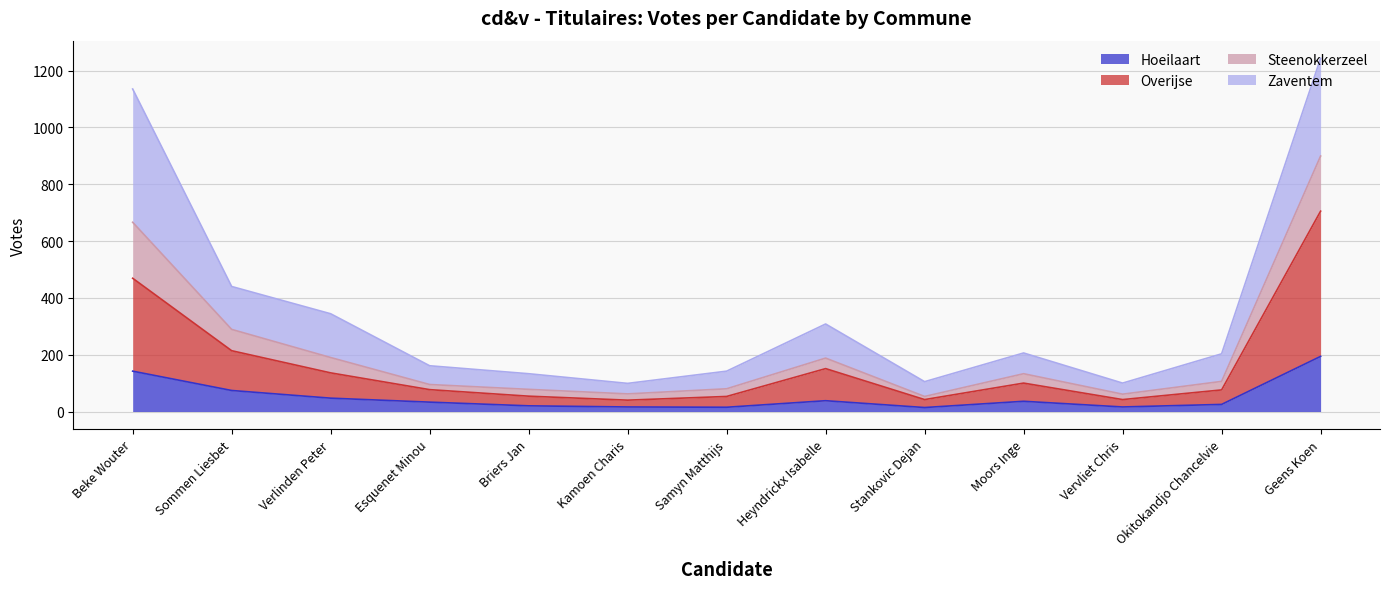

What is the total value across all series at Sommen Liesbet?

440